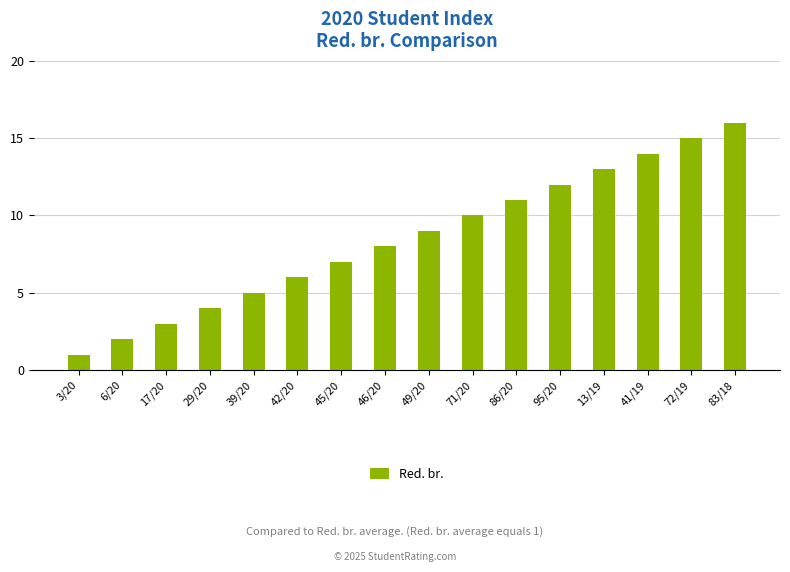

How many distinct data groups are displayed?

1